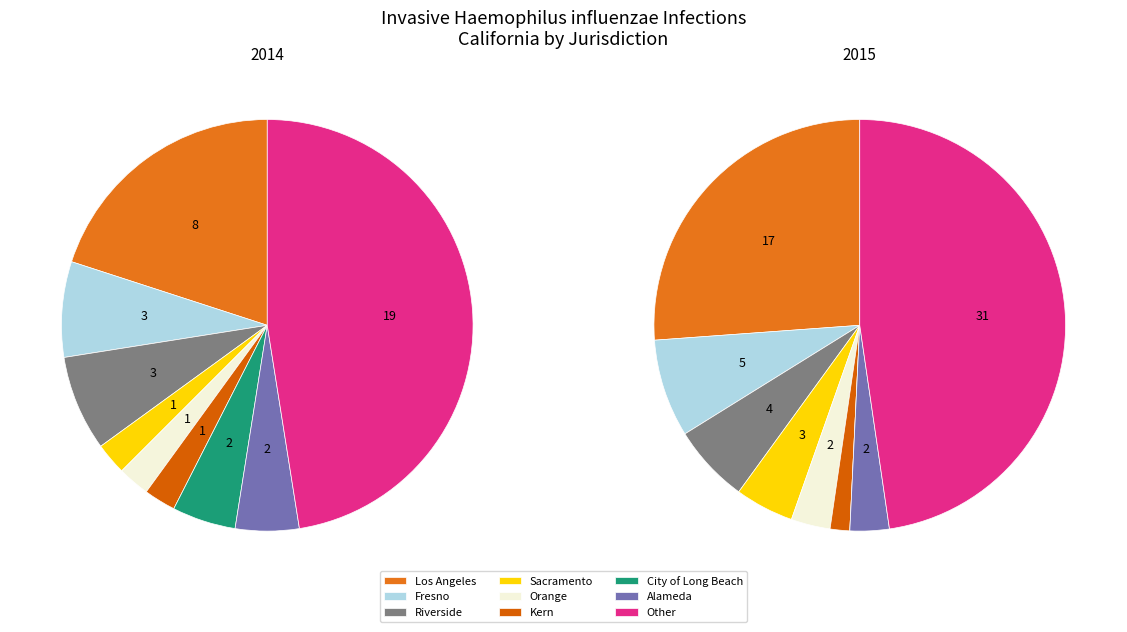

Rank the series by their maximum value, from highest to lowest.

2015, 2014